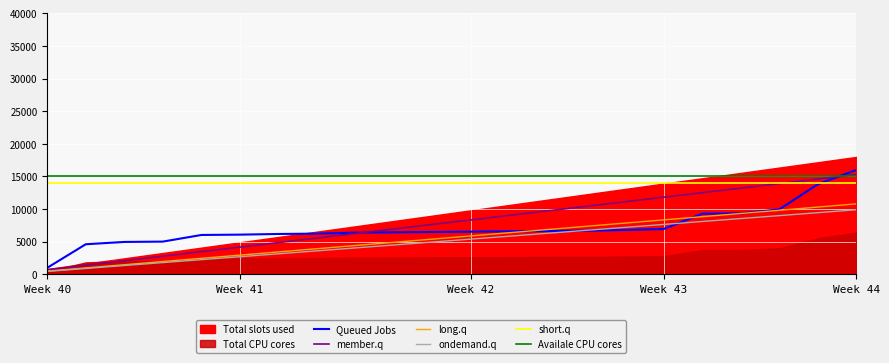

Which series ends up on top after the final intersection of Availale CPU cores and Queued Jobs?

Queued Jobs